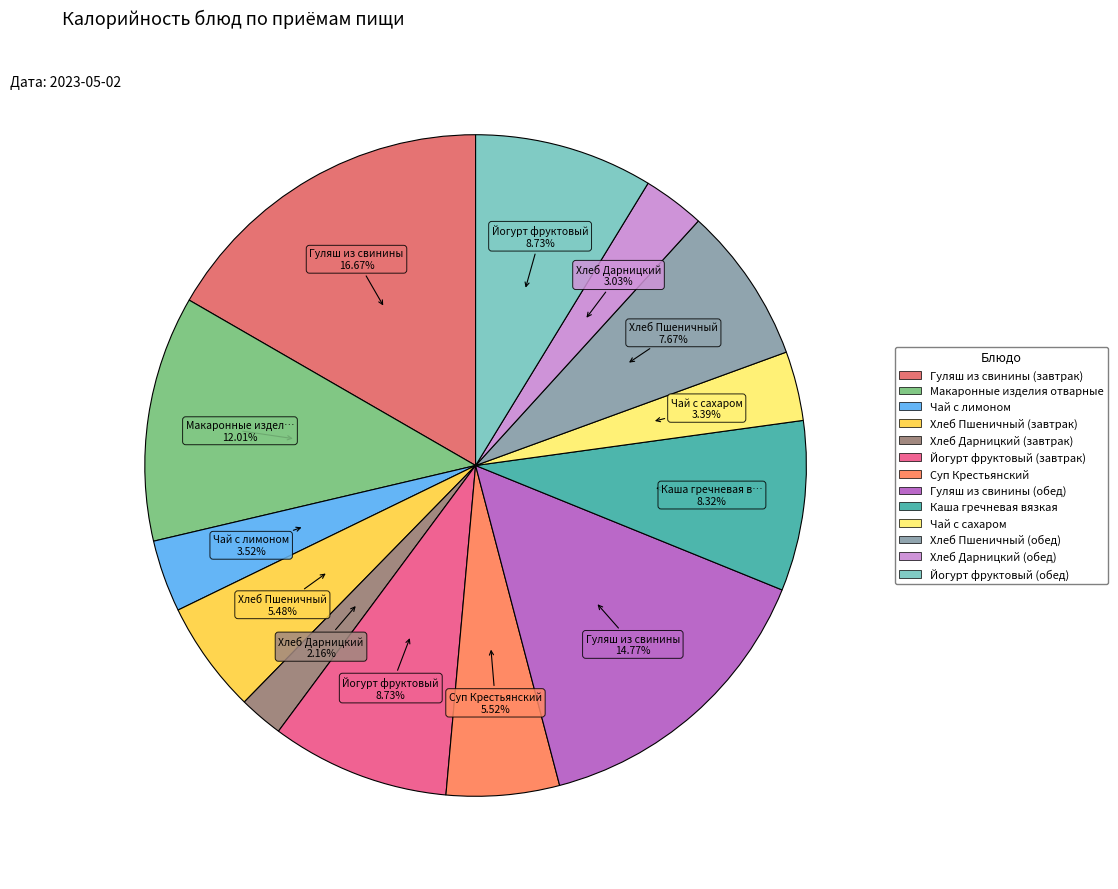

To the nearest percent, what is the average slice percentage?

8%